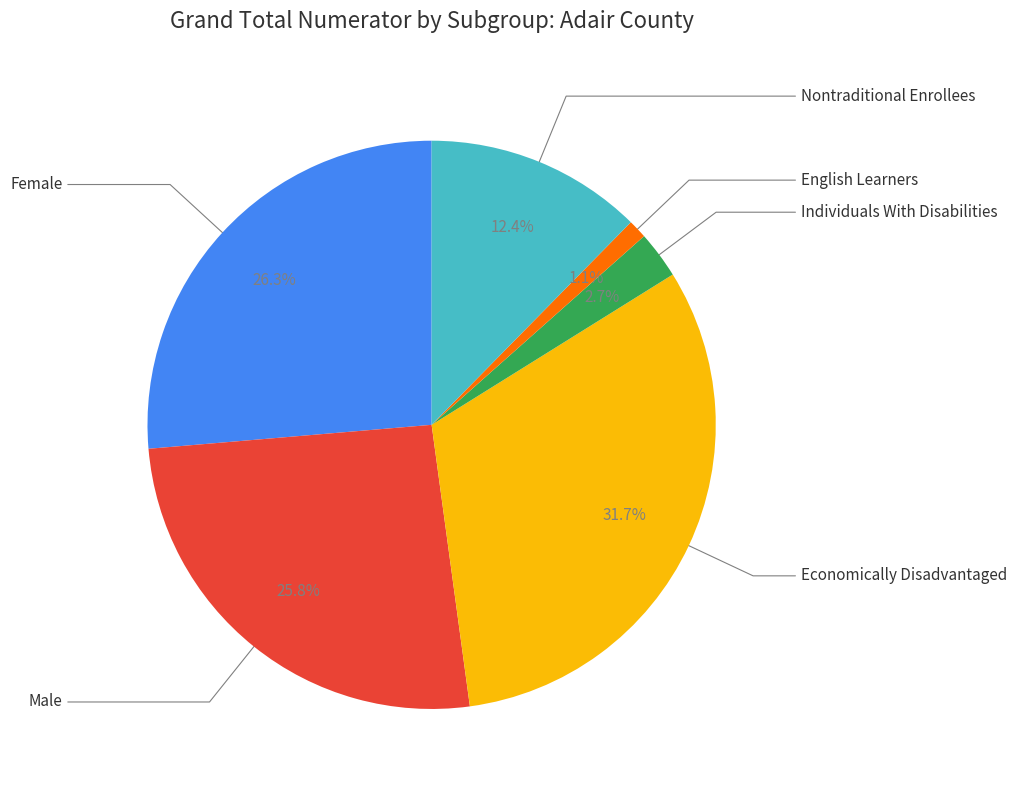

Count the number of slices in the pie.

6